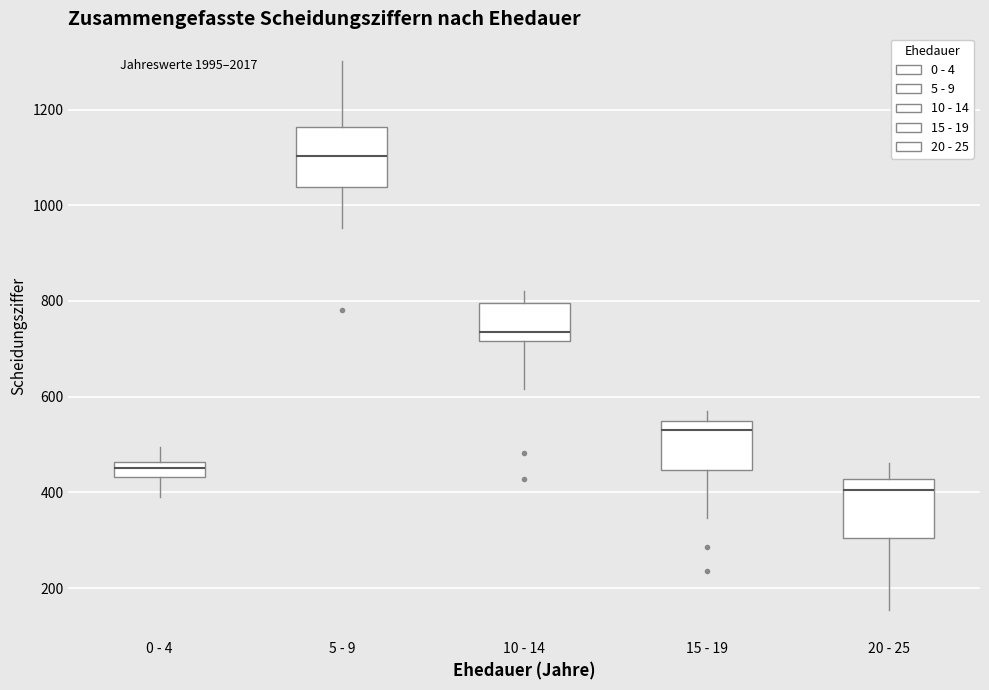

Reading left to right, transcribe this box plot: for each box, give where its median line is, the range the box spans, and where its two whiskers end, as read against the y-axis. The values are not printed on the chart, so give them approximately, as read against the axis.

0 - 4: median 460 (inside the box), box 440 to 460, whiskers 380 to 500
5 - 9: median 1100, box 1040 to 1160, whiskers 960 to 1300
10 - 14: median 740, box 720 to 800, whiskers 620 to 820
15 - 19: median 540 (just below the box's upper edge), box 440 to 540, whiskers 340 to 580
20 - 25: median 400, box 300 to 420, whiskers 160 to 460